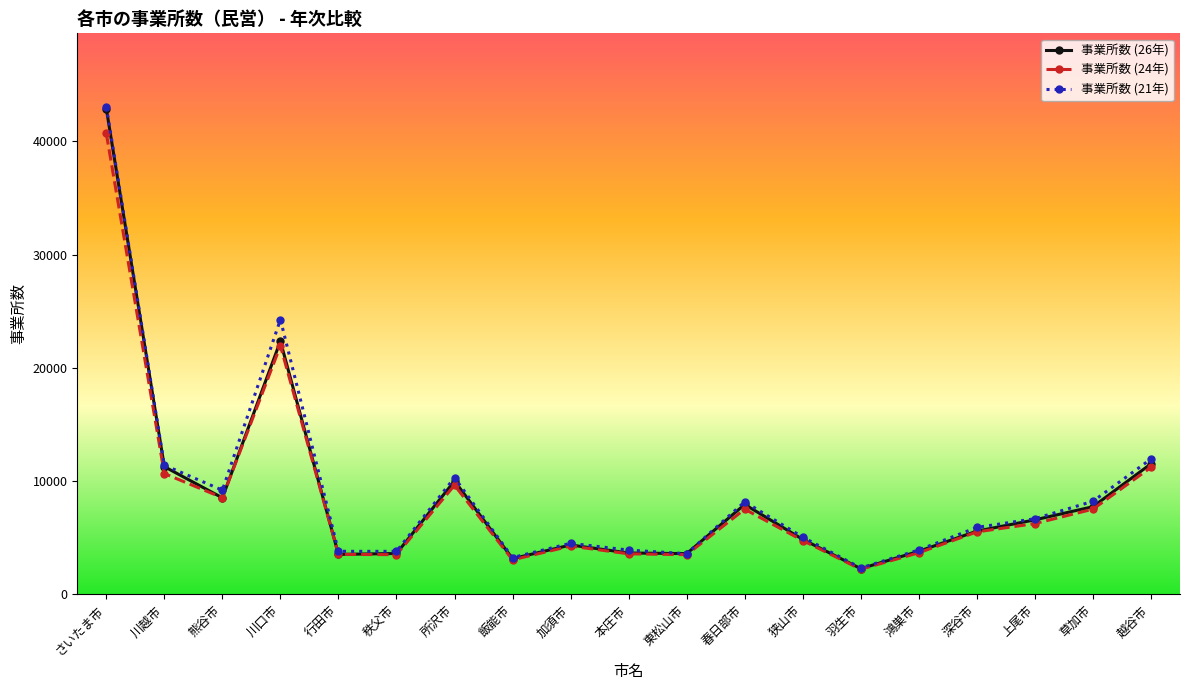

In 事業所数 (26年), how many points are higher than both neighbors (excluding endpoints)?

4